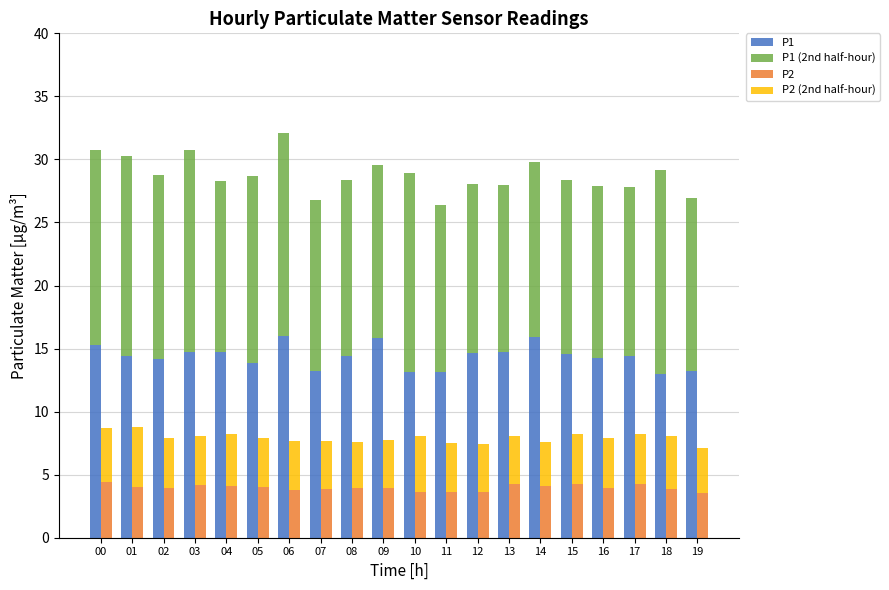

The P2 series shows 4.3 at 13. True or false?

True